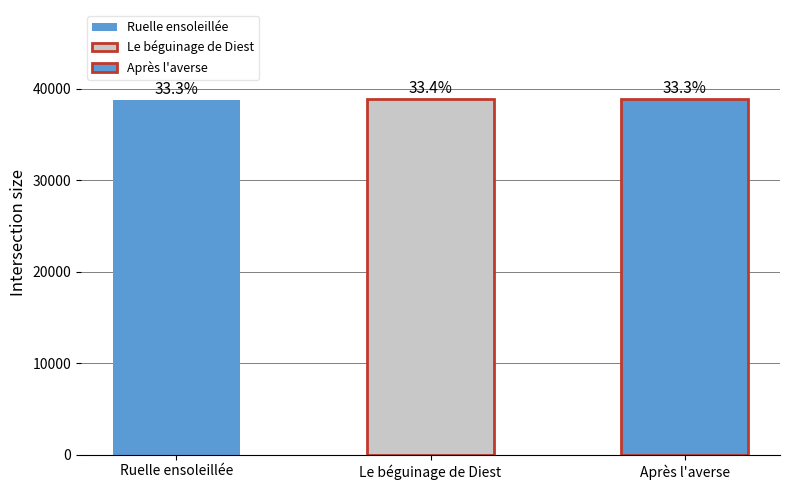

True or false: the data shows 38874 at Le béguinage de Diest.

True